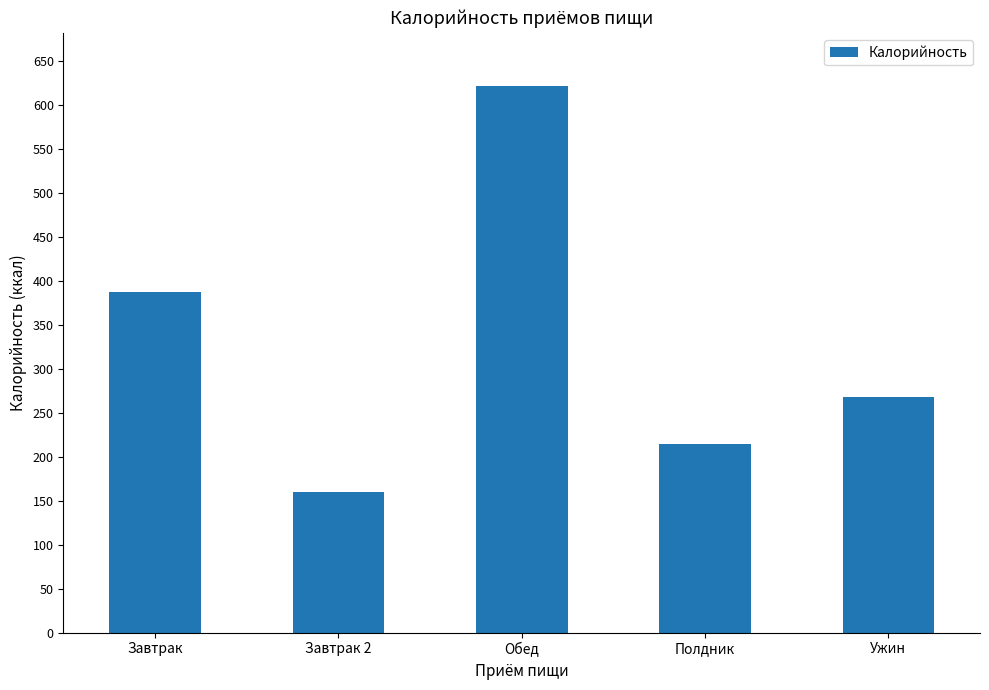

What is the approximate value at Ужин?

267.3